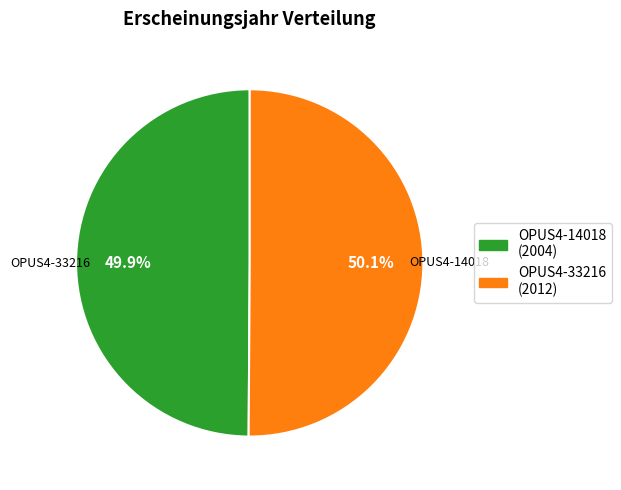

What is the ratio of the value at OPUS4-14018 to the value at OPUS4-33216?

1.0